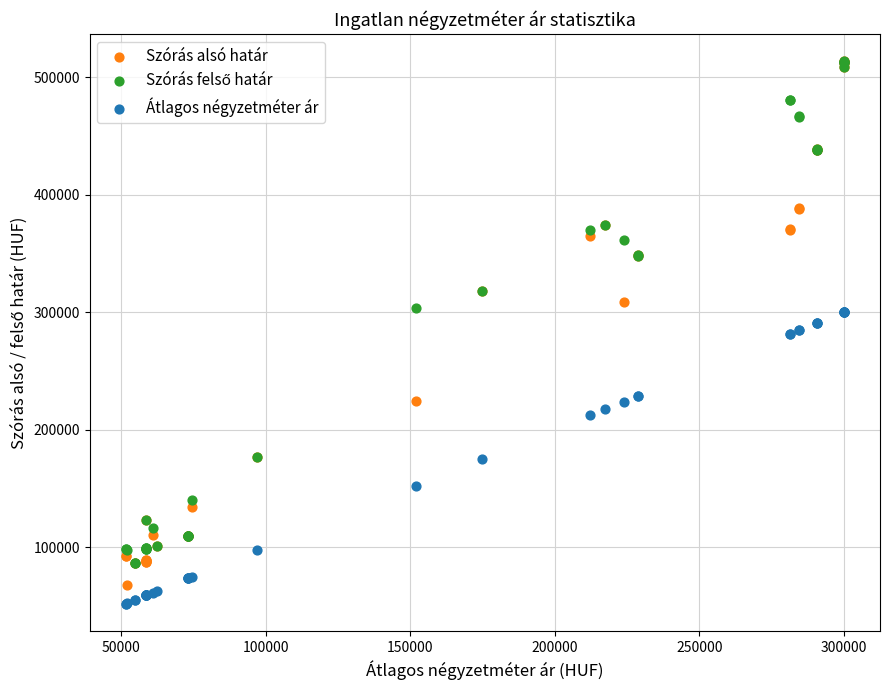

Which series contains the lowest Y value?

Átlagos négyzetméter ár